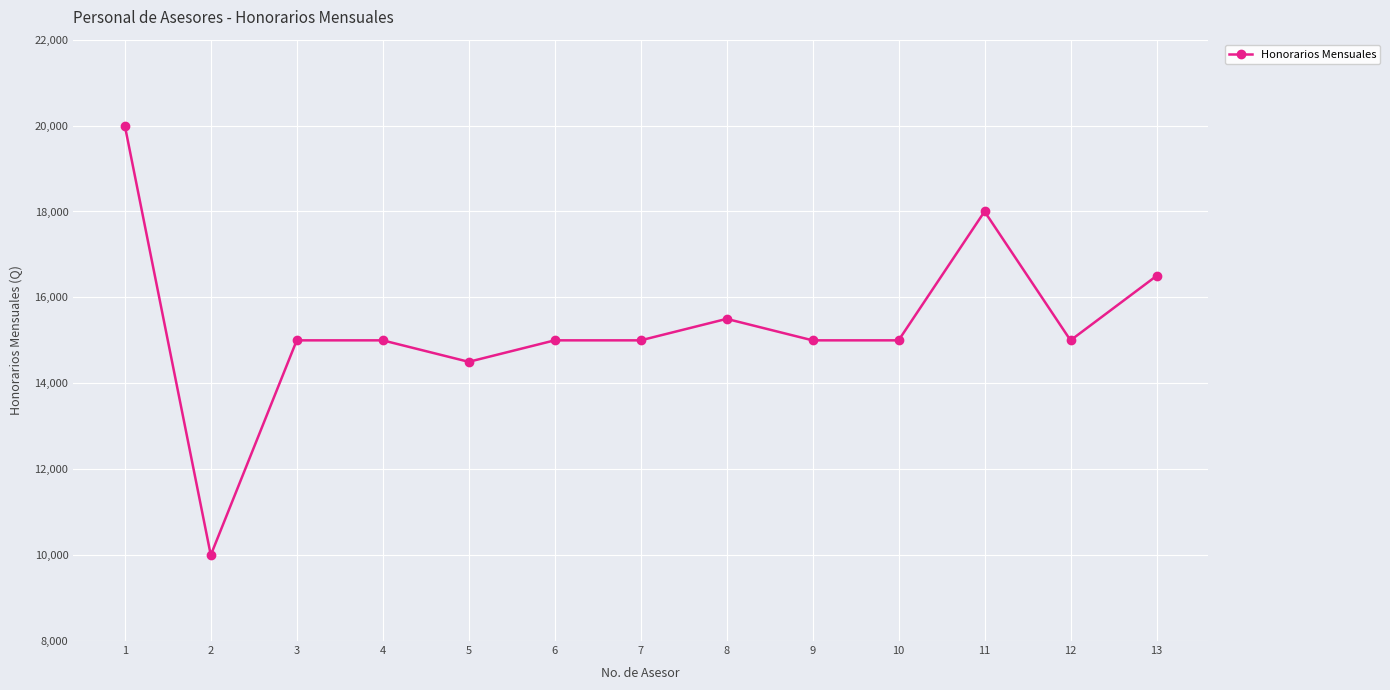

What is the change in value from 2 to 11?

+8000